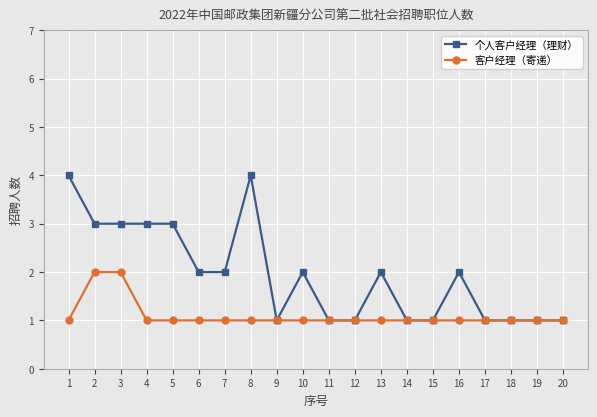

What is the value of the 客户经理（寄递） point at the 10th from the left?

1